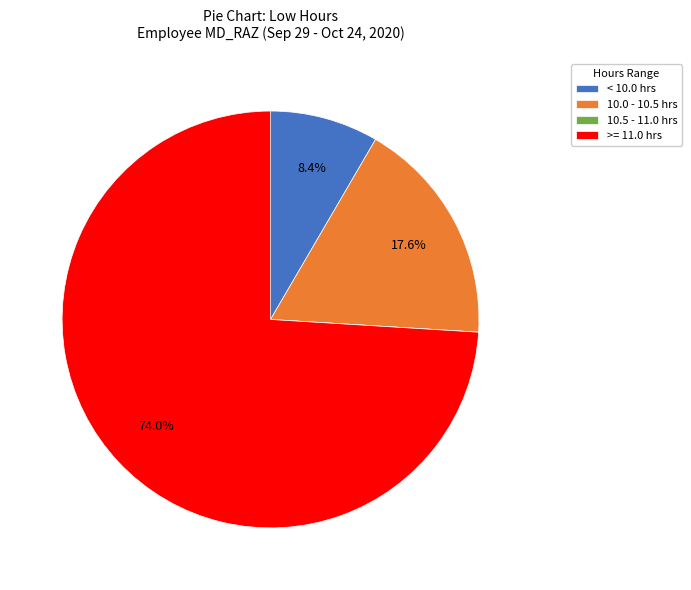

To the nearest percent, what is the average slice percentage?

25%